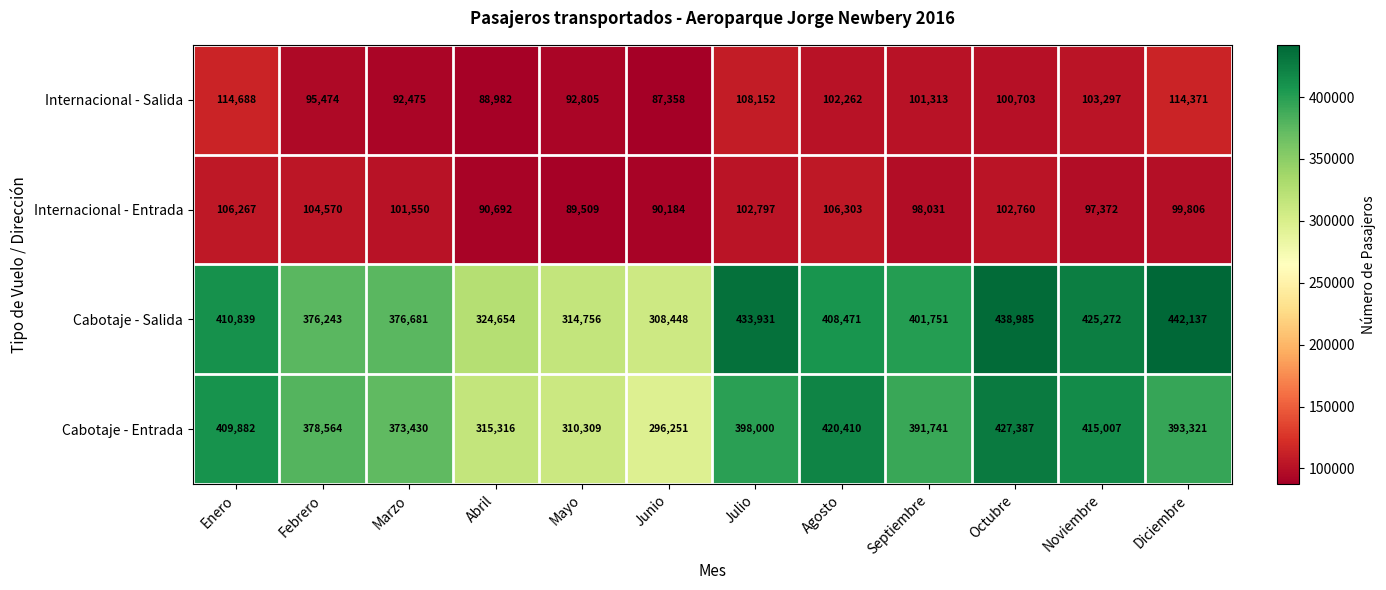

How many data points in Internacional - Entrada are less than 101550?

6